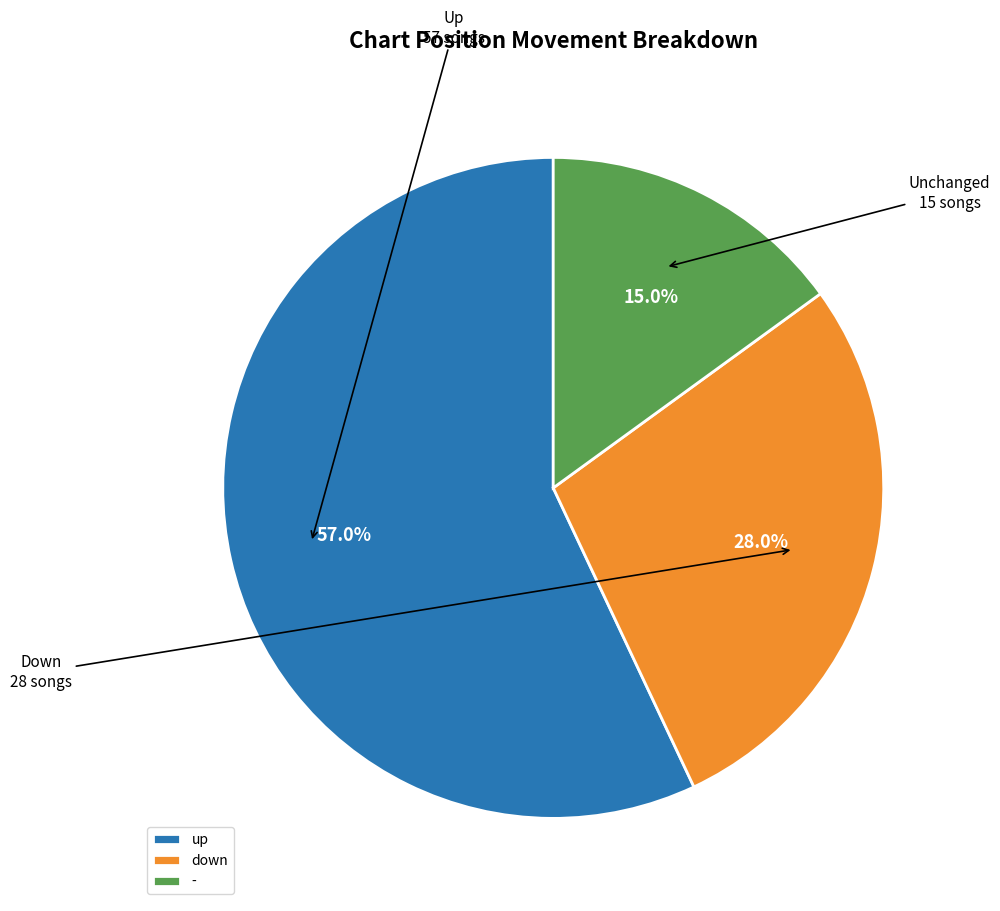

Which slice is the largest?

up